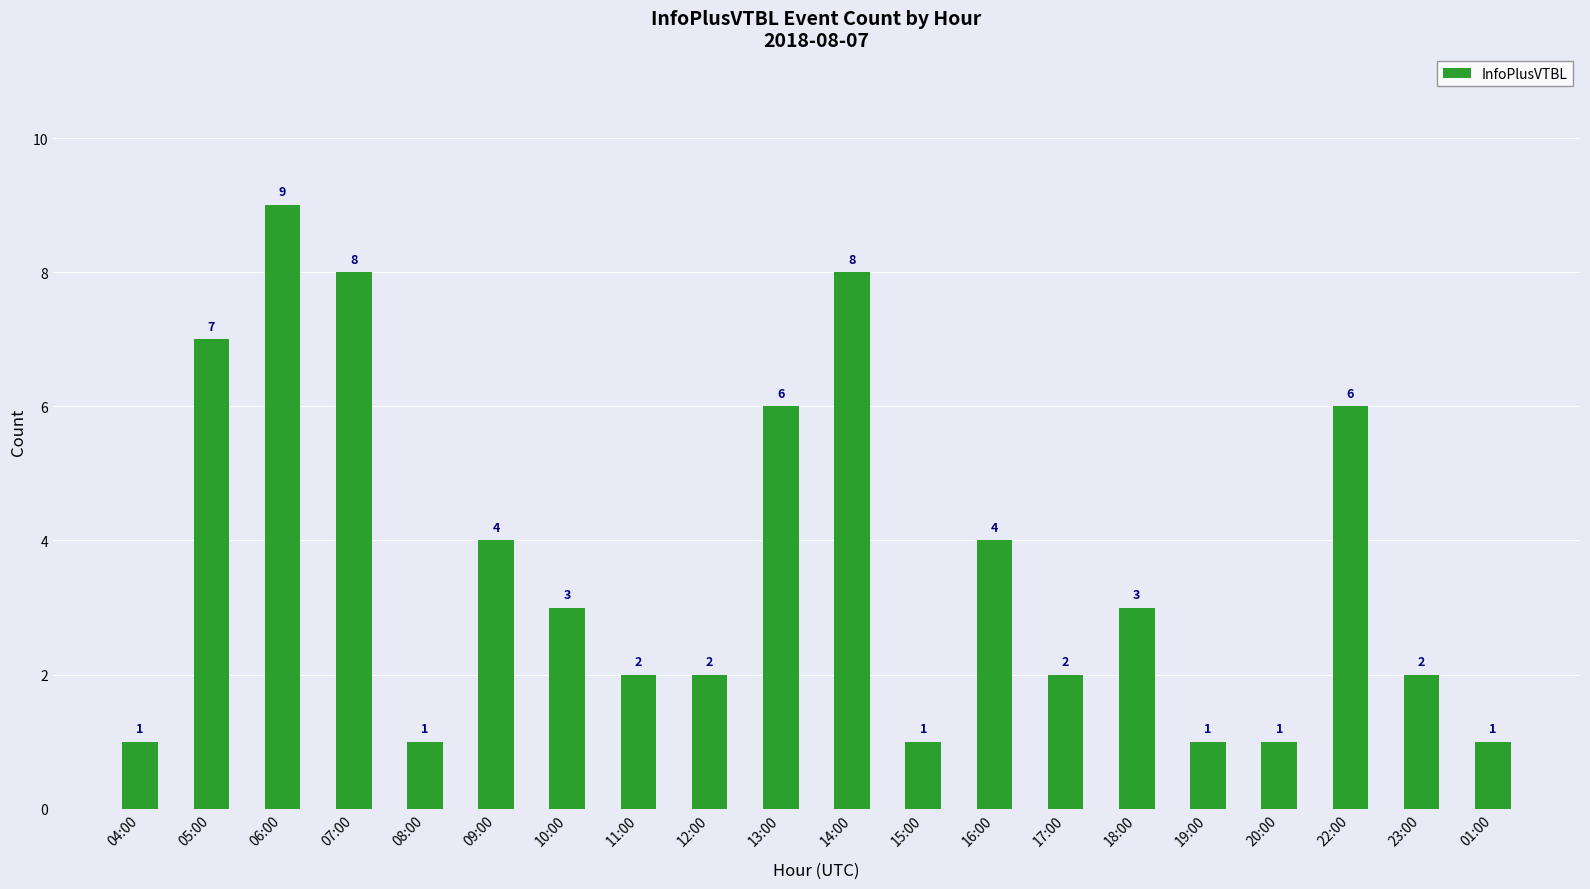

What is the label of the 12th bar from the right?

12:00